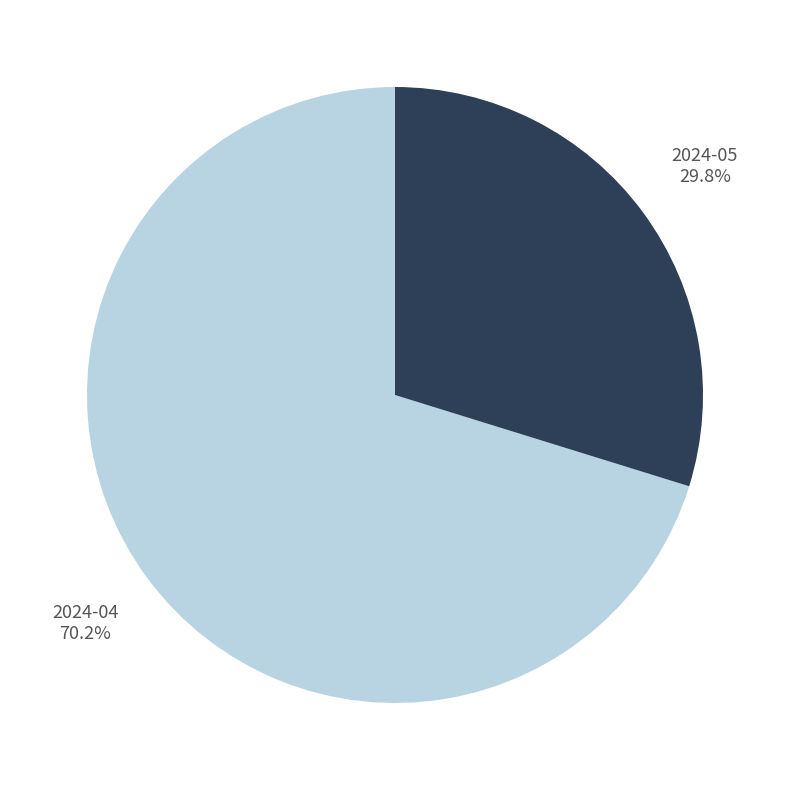

True or false: 2024-05 accounts for 30% of the total.

True